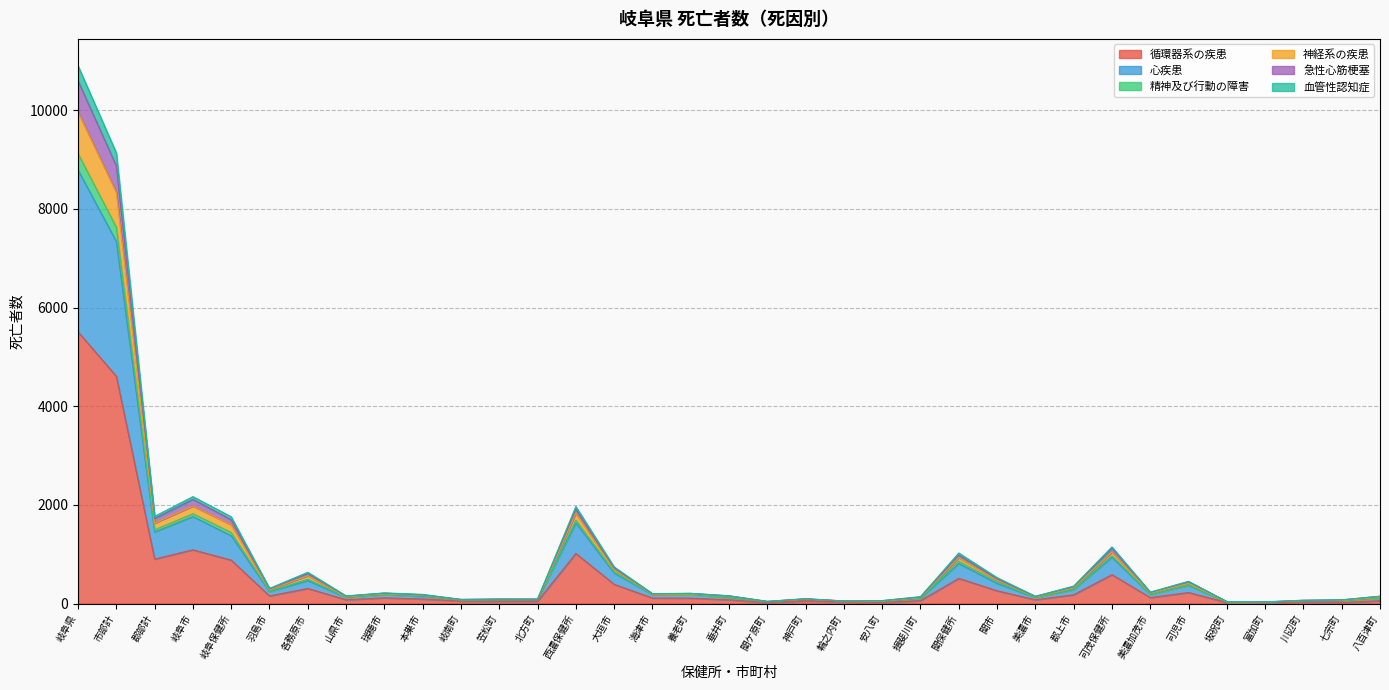

How many lines are shown in the chart?

6